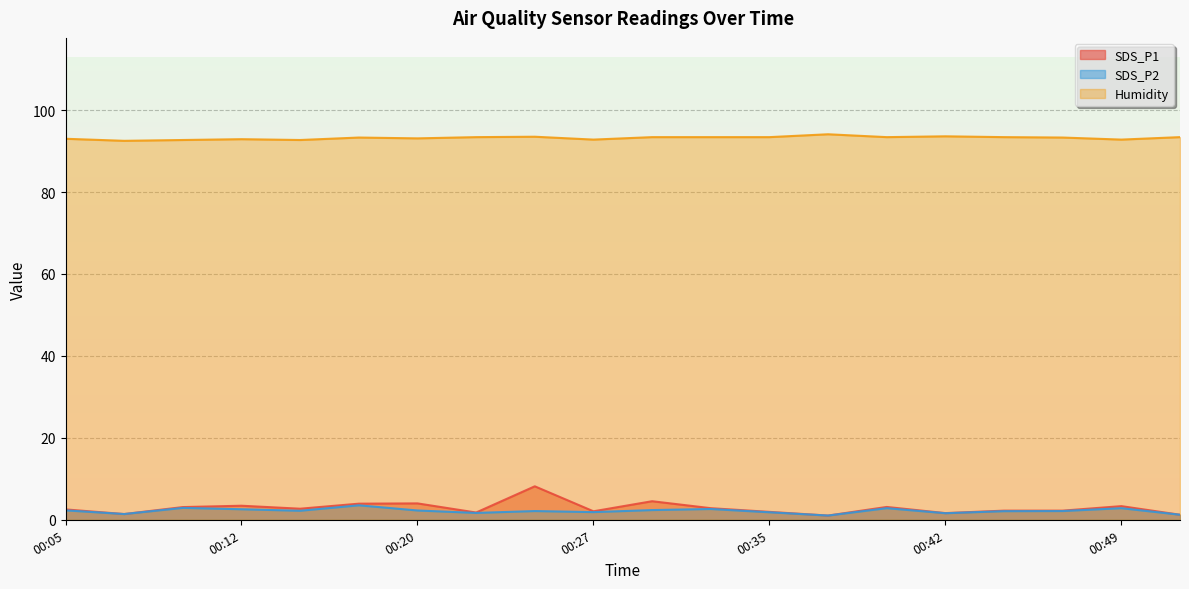

True or false: SDS_P1 has more than 2 interior local peaks.

True